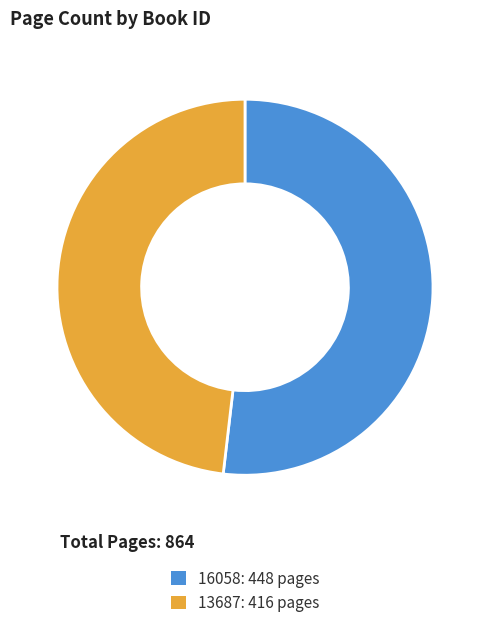

Is the sum of 16058: 448 pages and 13687: 416 pages greater than half?

Yes